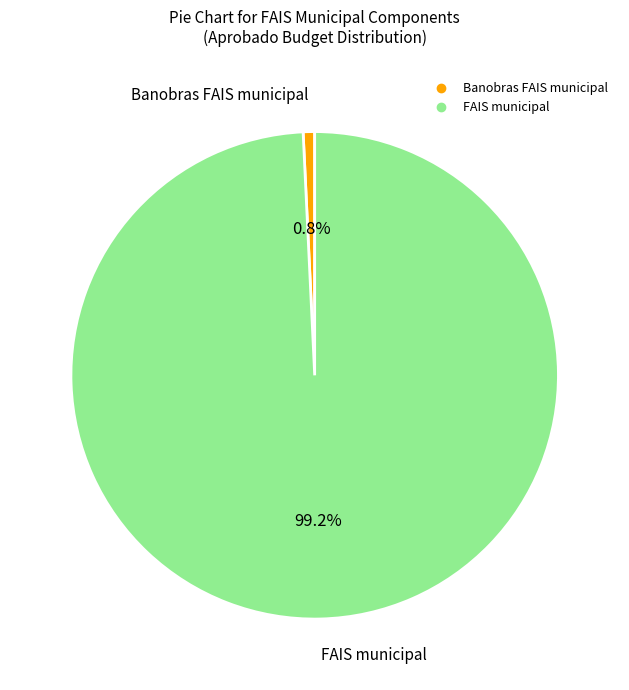

How much of the chart is everything except FAIS municipal?

0.8%